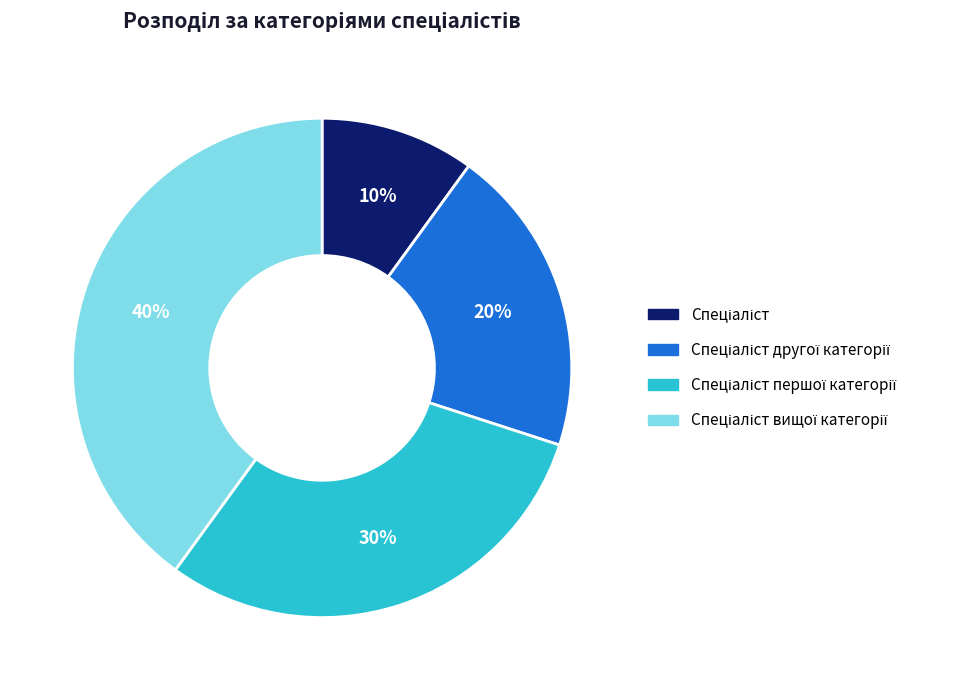

To the nearest percent, what is the average slice percentage?

25%